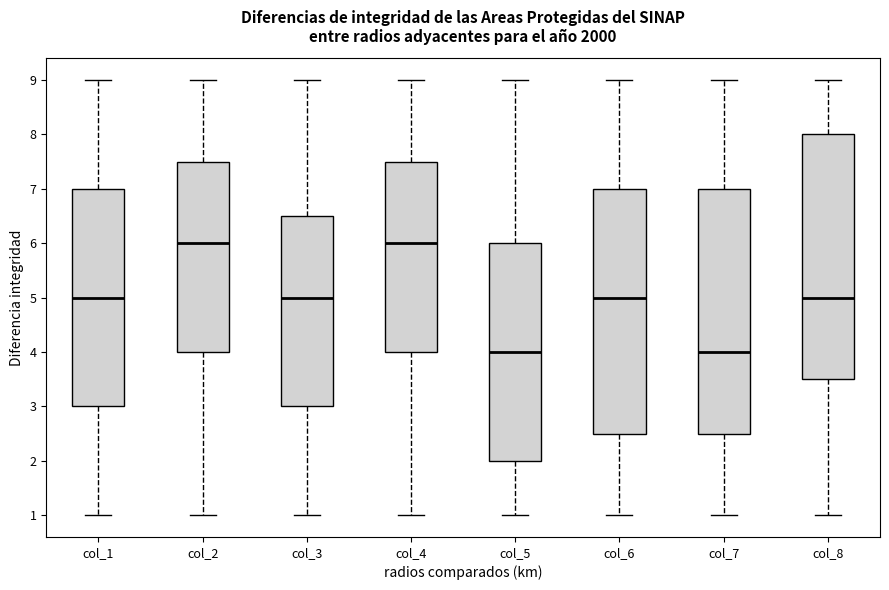

Where is the upper edge of the box for col_2 on the y-axis? The values are not printed on the chart, so give them approximately, as read against the axis.

7.5